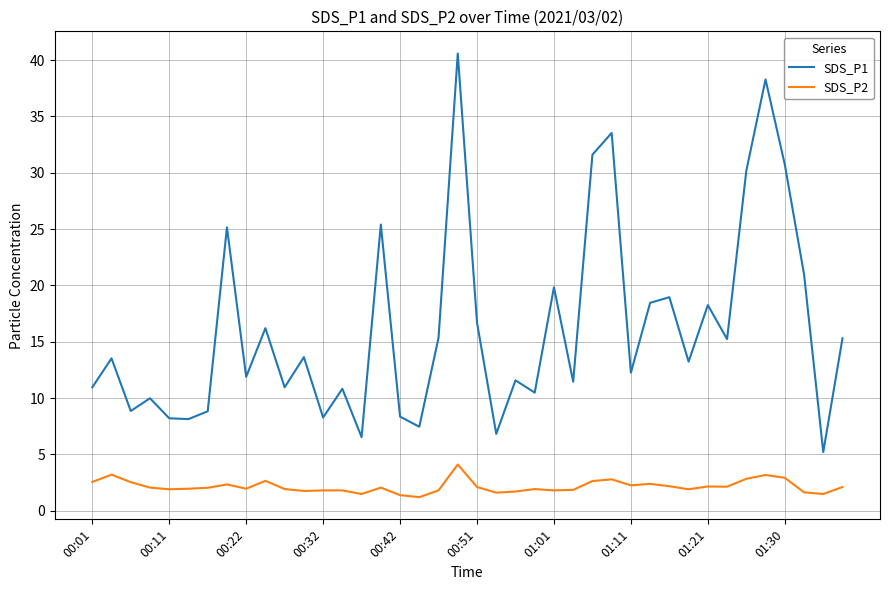

Count the number of categories in the chart.

40